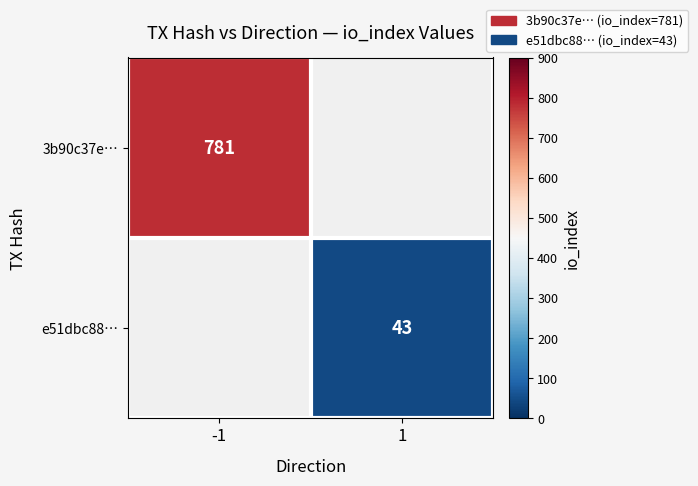

Is it true that 3b90c37e… equals 781 at -1?

True